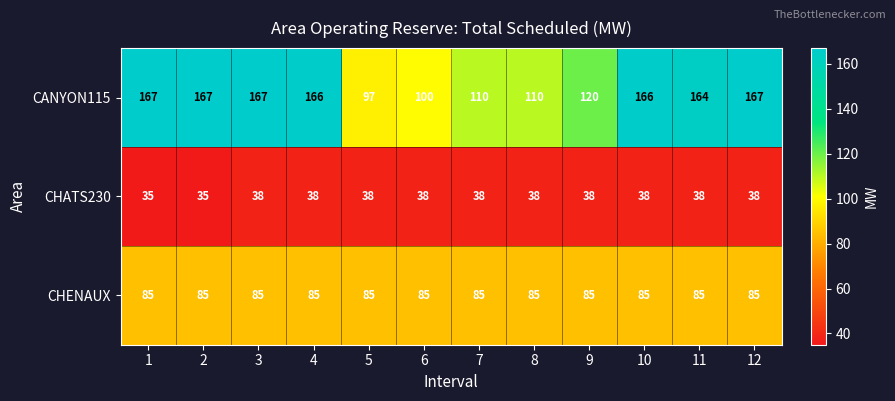

What is the smallest value displayed?

35